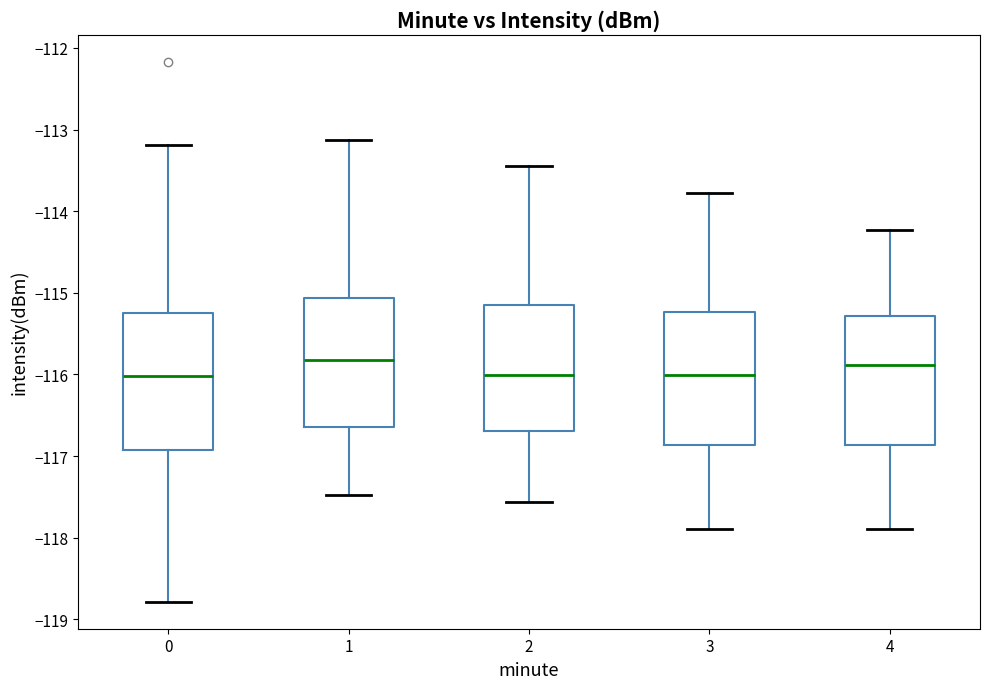

Reading left to right, read every box against the y-axis: the position of its median line, the range the box covers, and the ends of its whiskers. The values are not printed on the chart, so give them approximately, as read against the axis.

0: median -116.0, box -116.9 to -115.2, whiskers -118.8 to -113.2
1: median -115.8, box -116.6 to -115.1, whiskers -117.5 to -113.1
2: median -116.0, box -116.7 to -115.1, whiskers -117.6 to -113.4
3: median -116.0, box -116.9 to -115.2, whiskers -117.9 to -113.8
4: median -115.9, box -116.9 to -115.3, whiskers -117.9 to -114.2